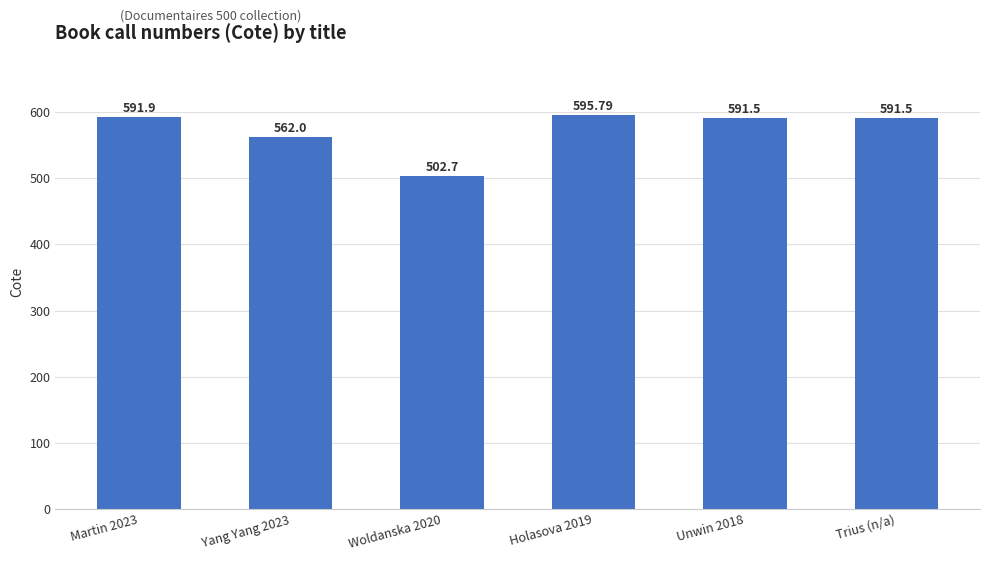

Which has a higher value, Yang Yang 2023 or Martin 2023?

Martin 2023